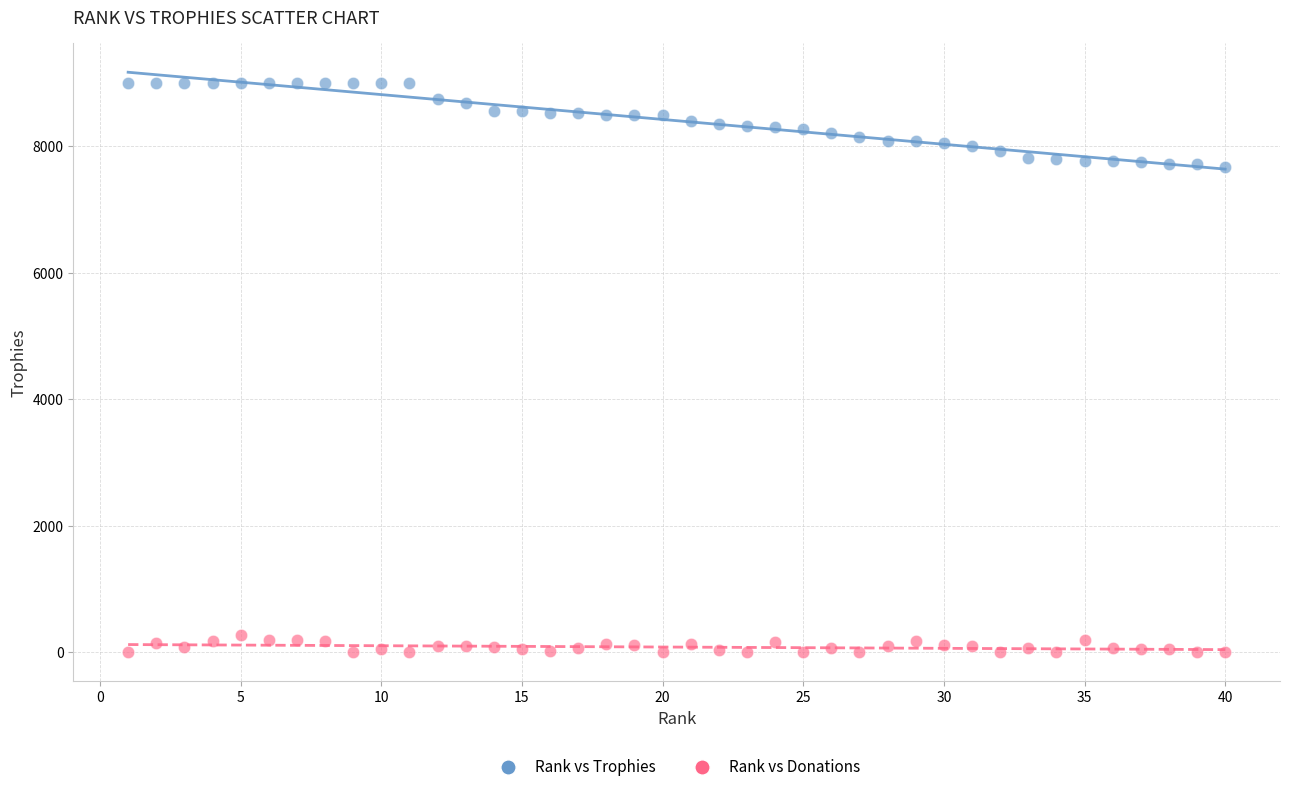

Across all data points, what is the range of Y values (max minus min)?

9000